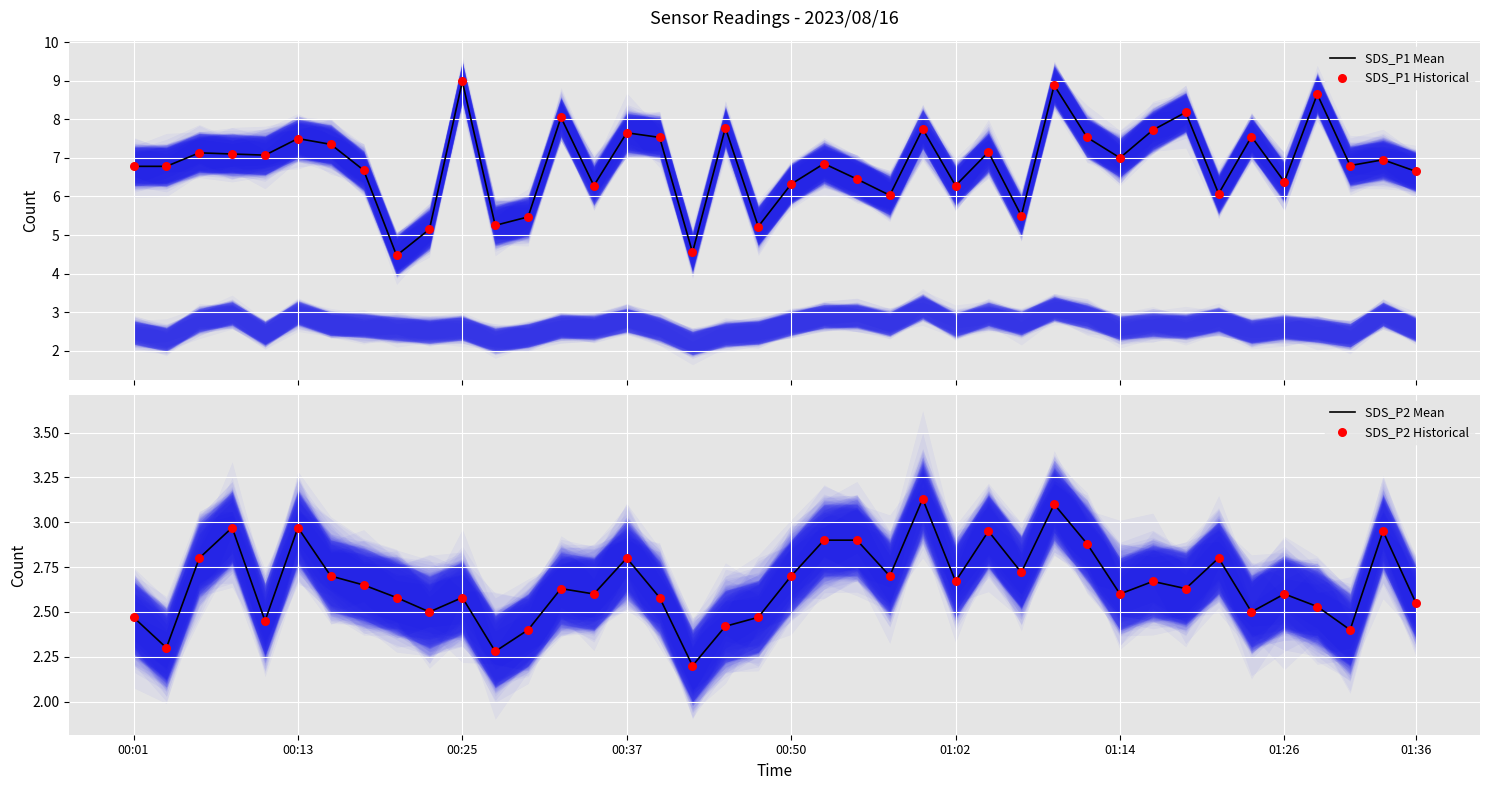

Which series has the widest spread of Y values?

SDS_P1 Mean